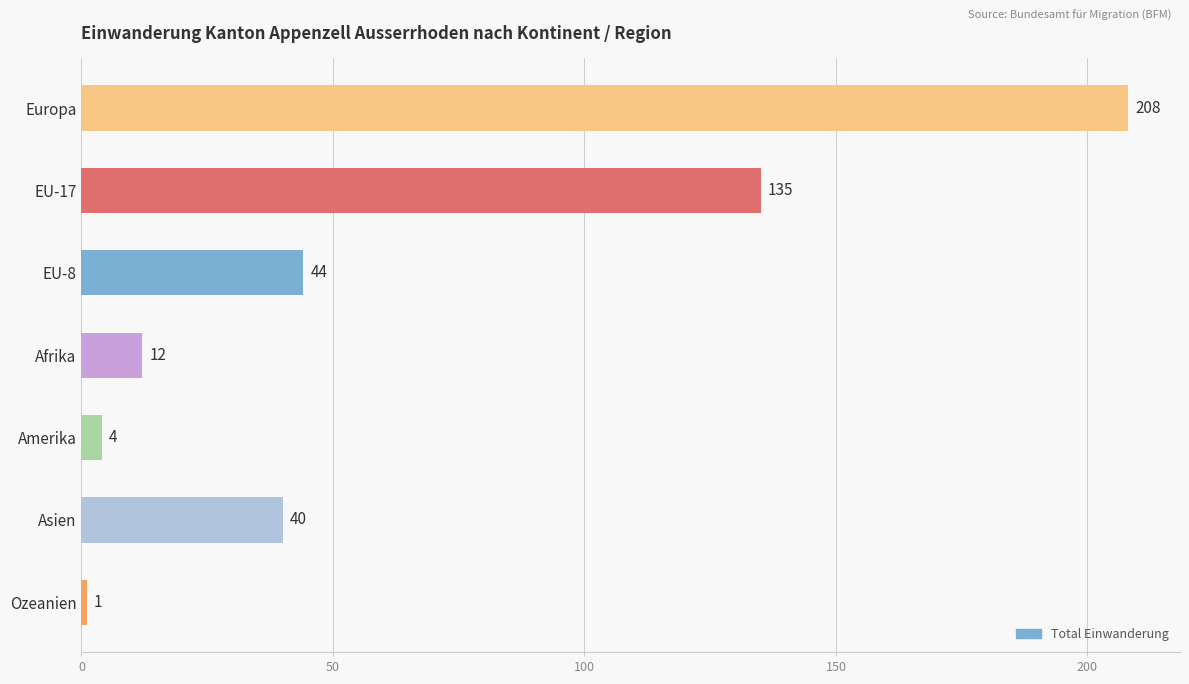

How many distinct data groups are displayed?

1